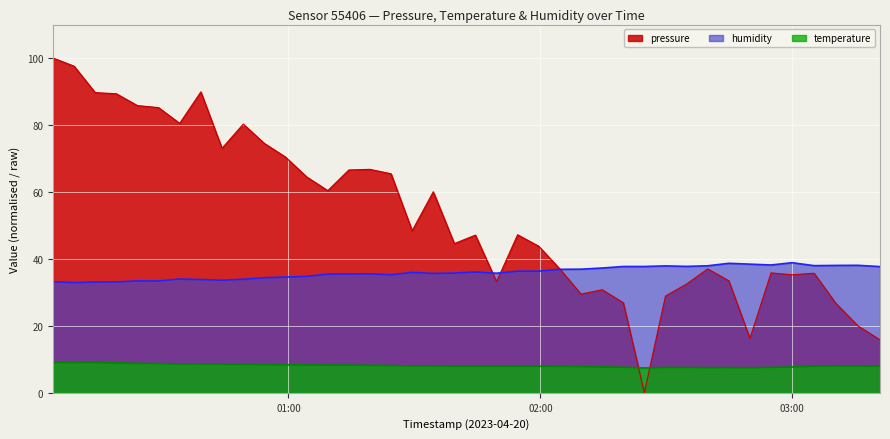

Between 2023-04-20T02:04:39 and 2023-04-20T02:29:49, which is larger?

2023-04-20T02:04:39